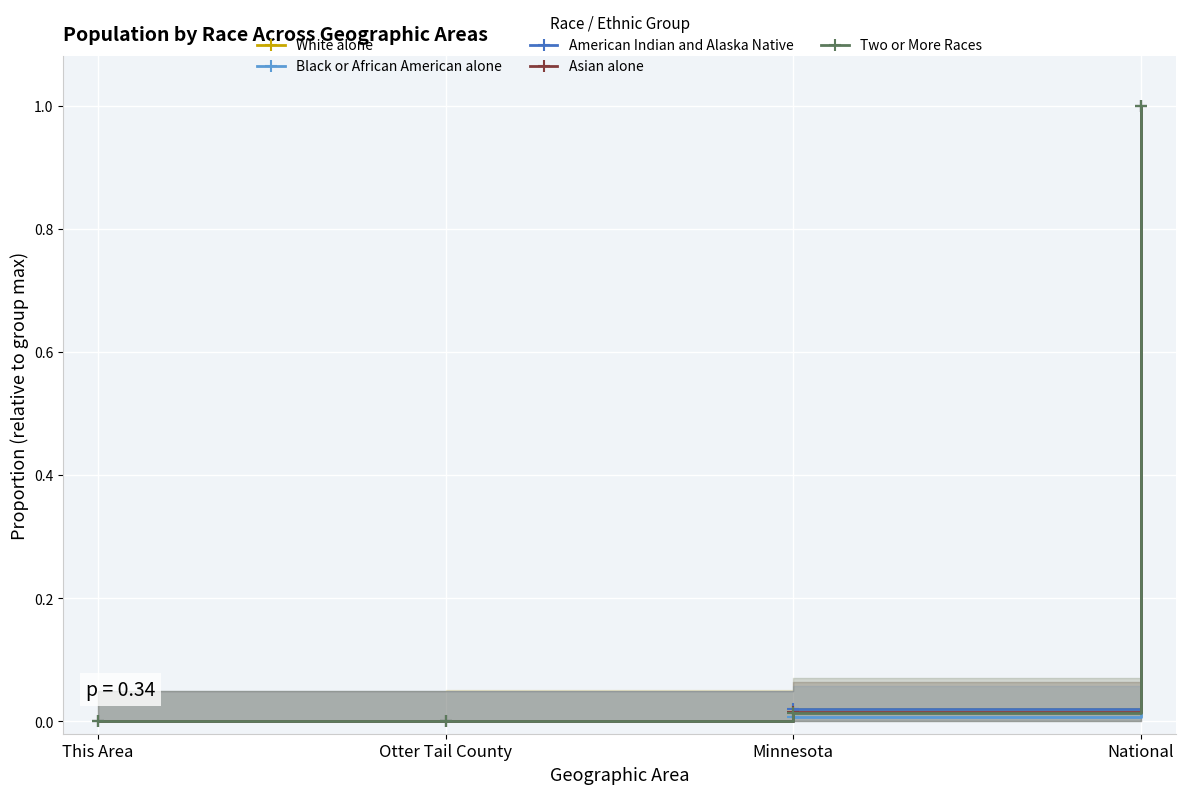

Which category has the highest value across all series?

National